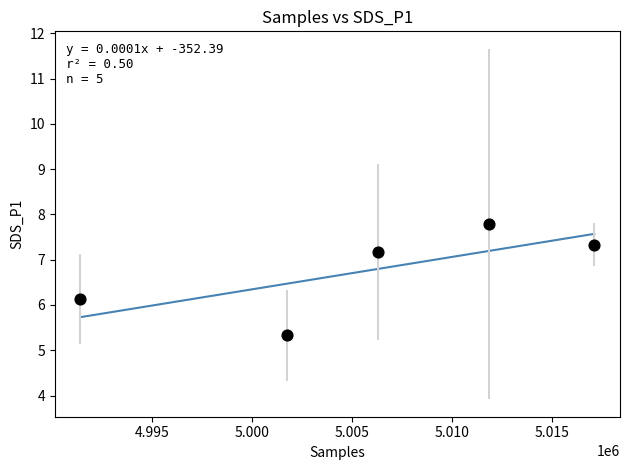

What Y value in the scatter plot is closest to 6?

6.1